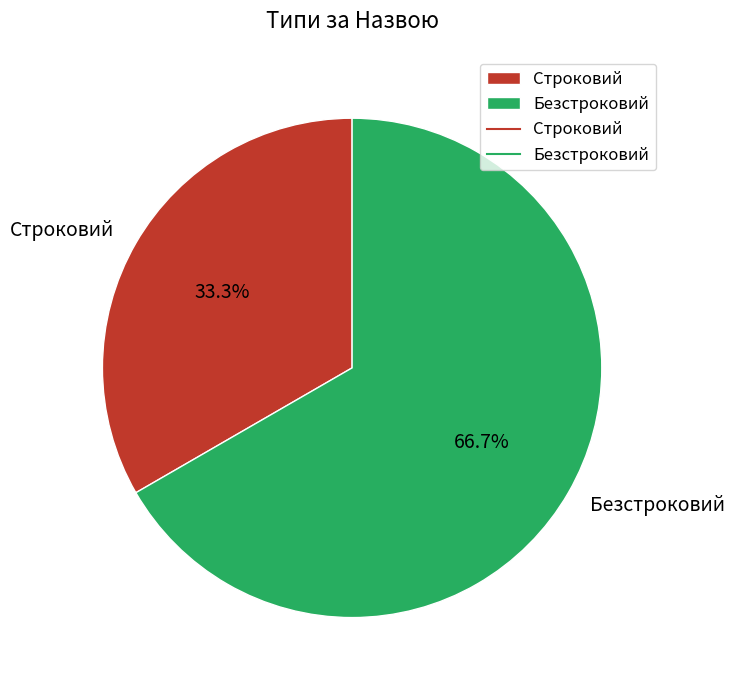

To the nearest percent, what is the difference between the Строковий and Безстроковий slice percentages?

33%